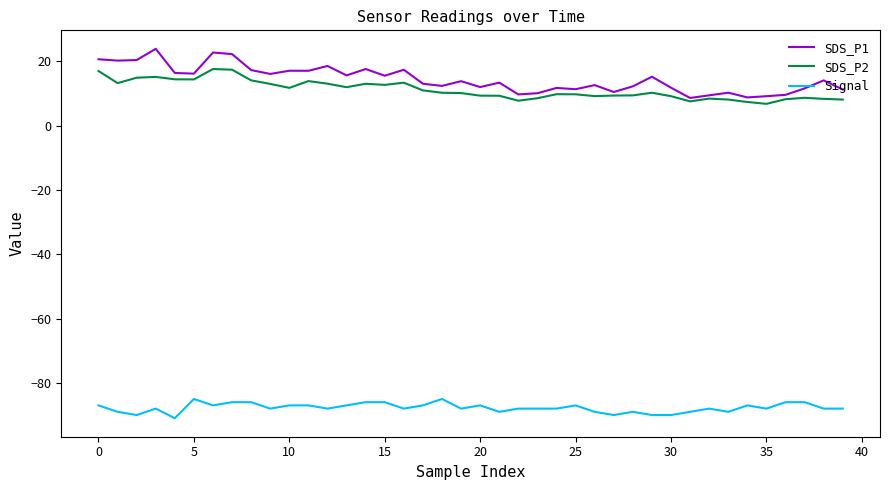

Does the chart display data point markers on the line(s)?

No